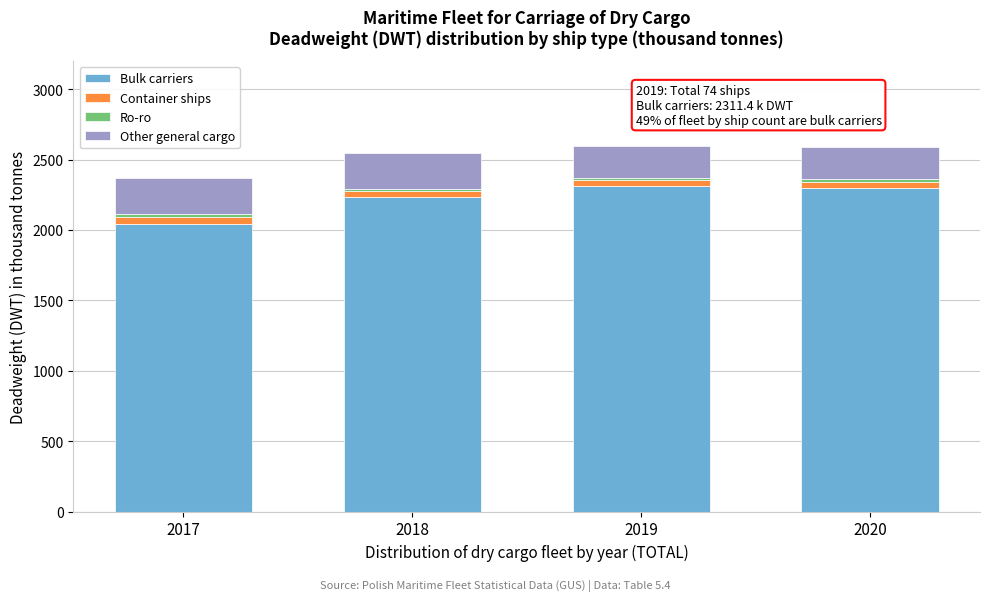

At which label does Bulk carriers reach its minimum?

2017